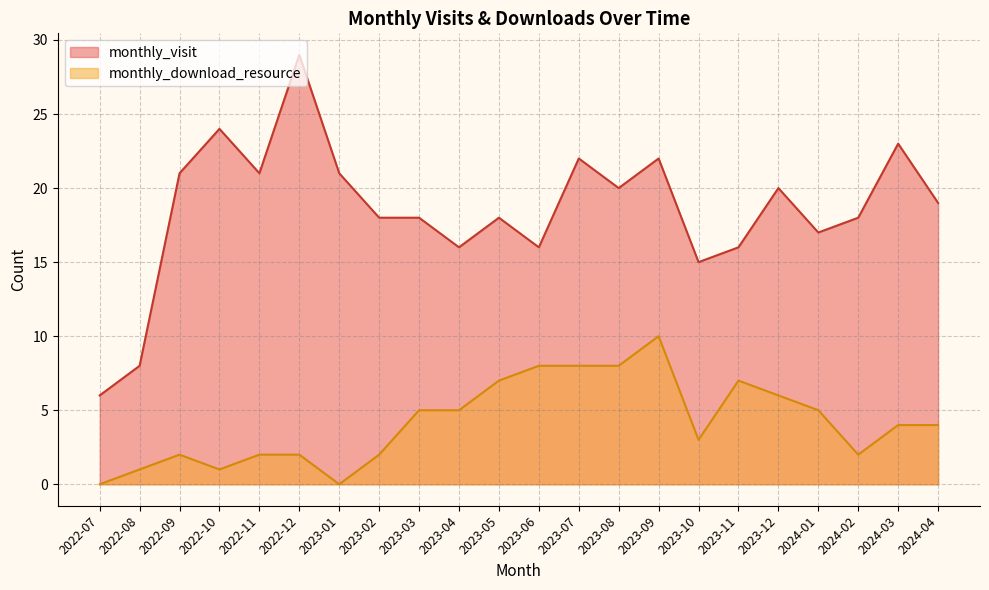

How many interior local valleys does the monthly_visit series have?

6